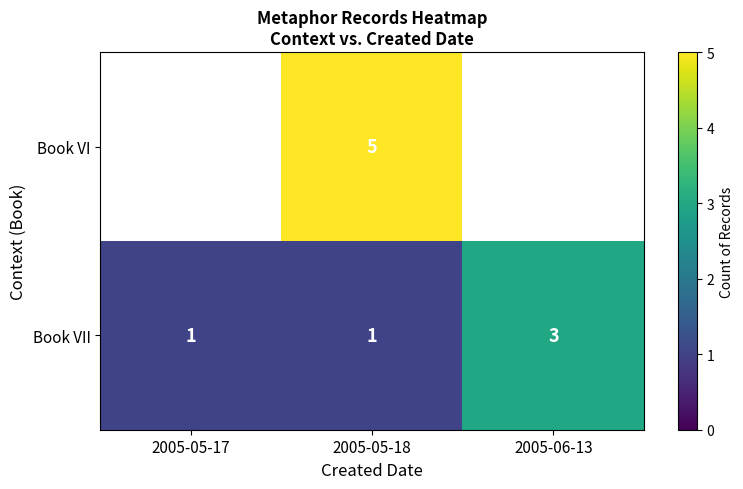

What is the difference between the highest and lowest values at 2005-05-18?

4